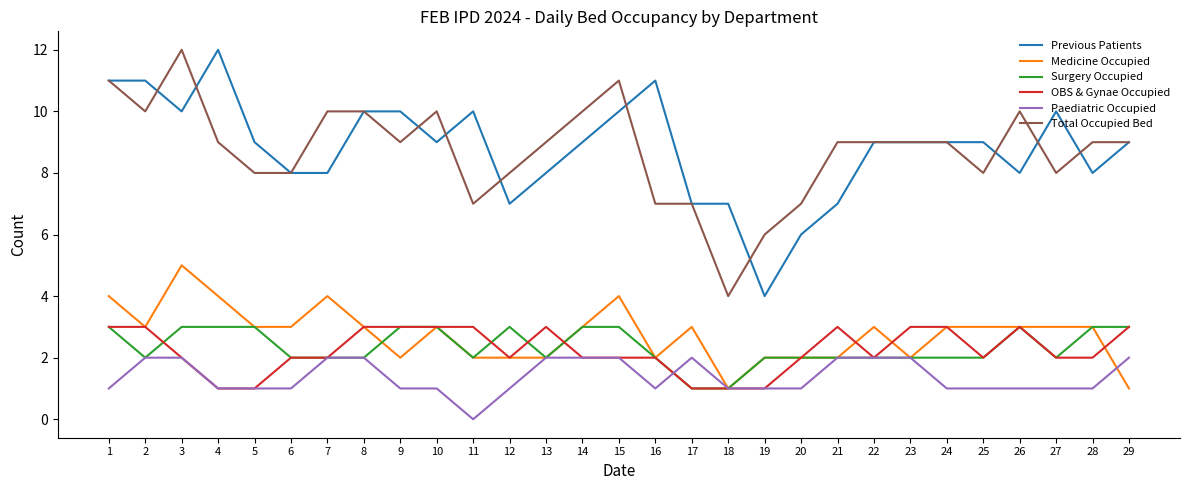

True or false: Total Occupied Bed and Surgery Occupied cross at least once.

False